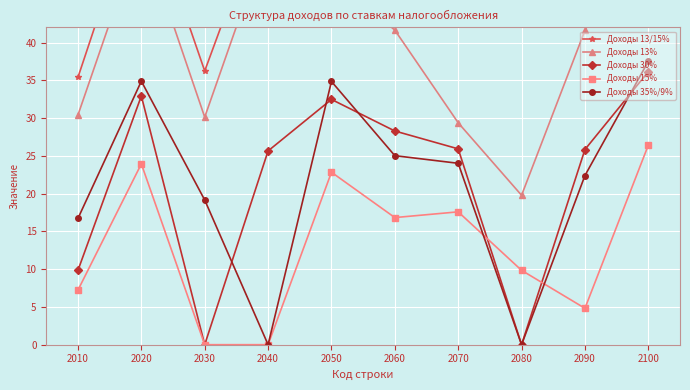

Between 2030 and 2100, which is larger?

2100